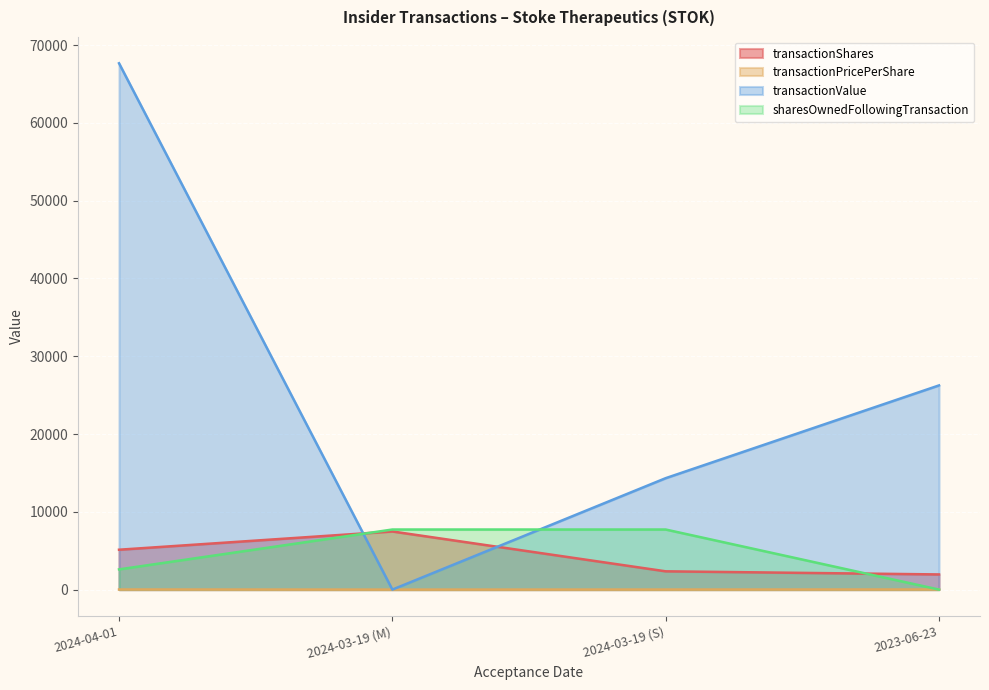

What is the maximum value shown in the chart?

67668.0